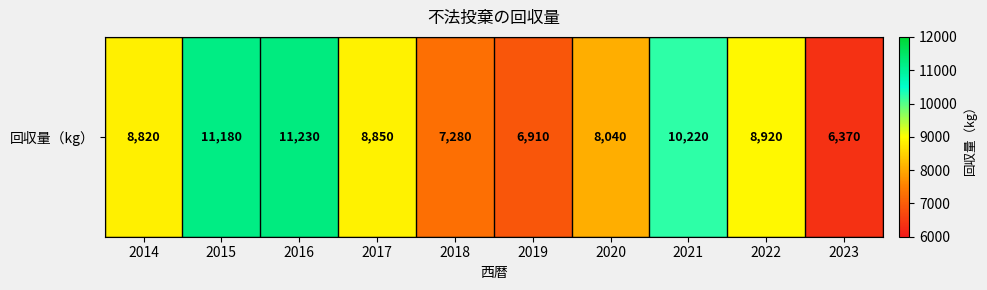

Reading right to left, extract all data points from this chart.

2023=6370	2022=8920	2021=10220	2020=8040	2019=6910	2018=7280	2017=8850	2016=11230	2015=11180	2014=8820